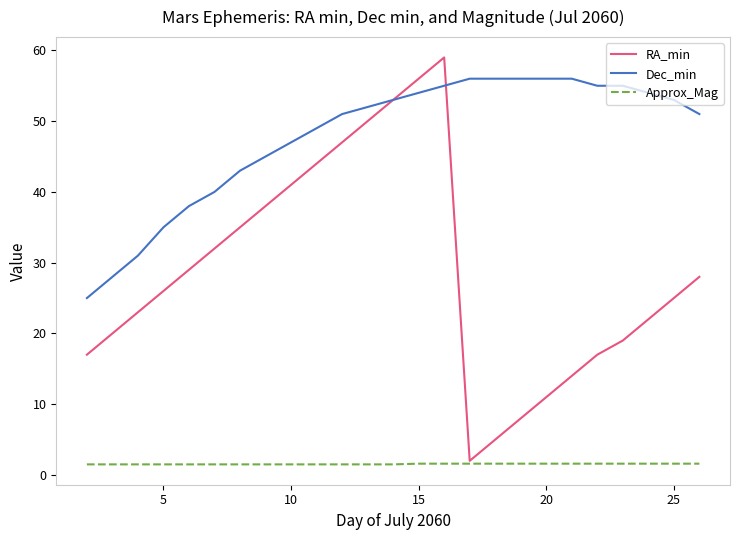

True or false: Dec_min and Approx_Mag intersect in this chart.

False